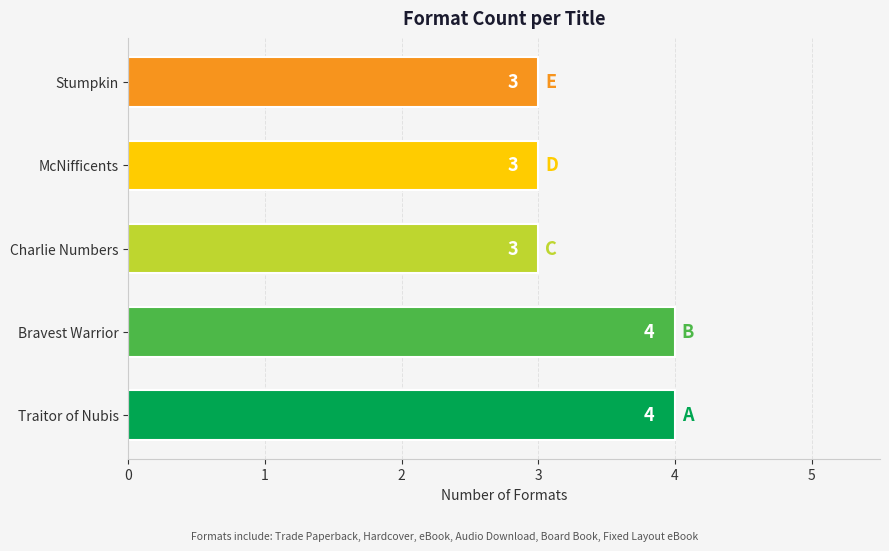

Is it true that the value at McNifficents is 1?

False